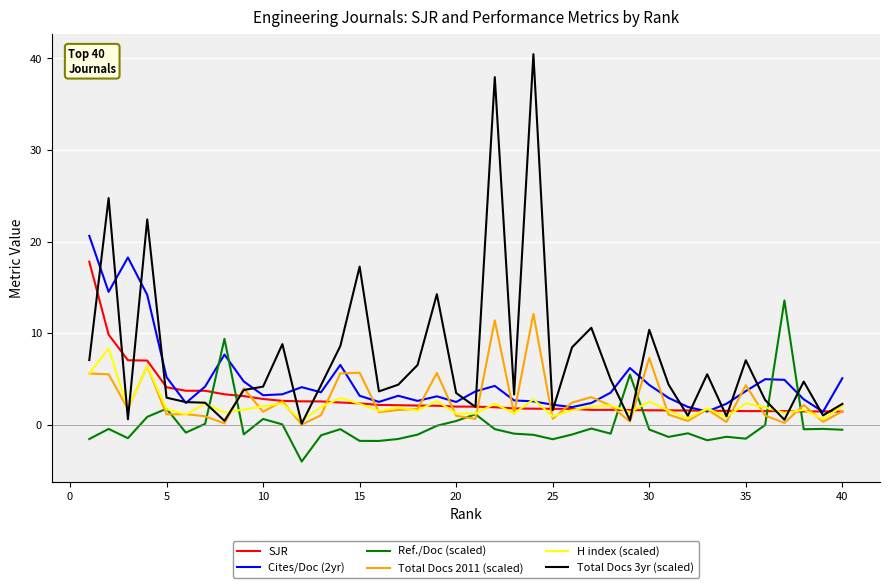

What is the smallest value displayed?

-4.0